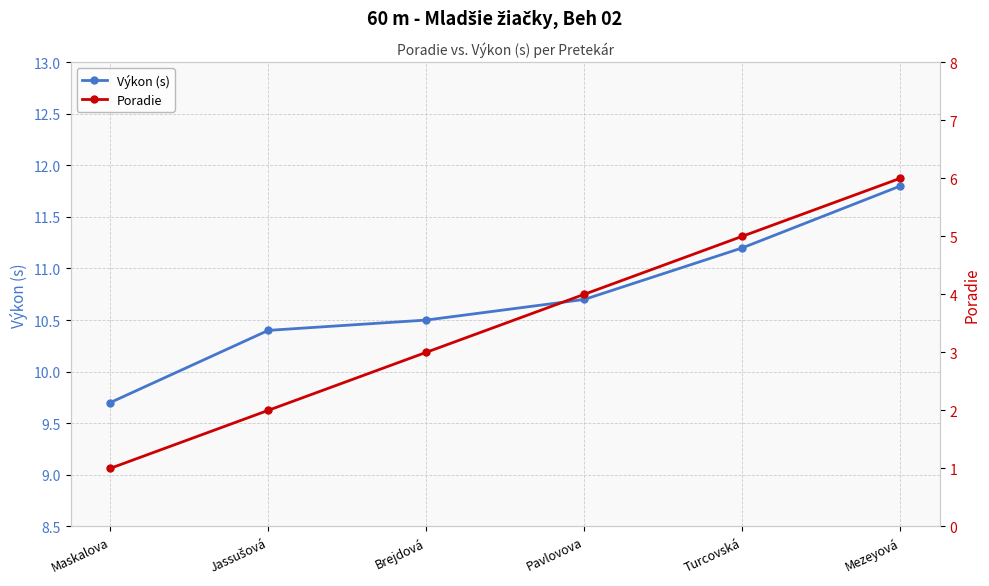

Does the chart have visible grid lines?

Yes